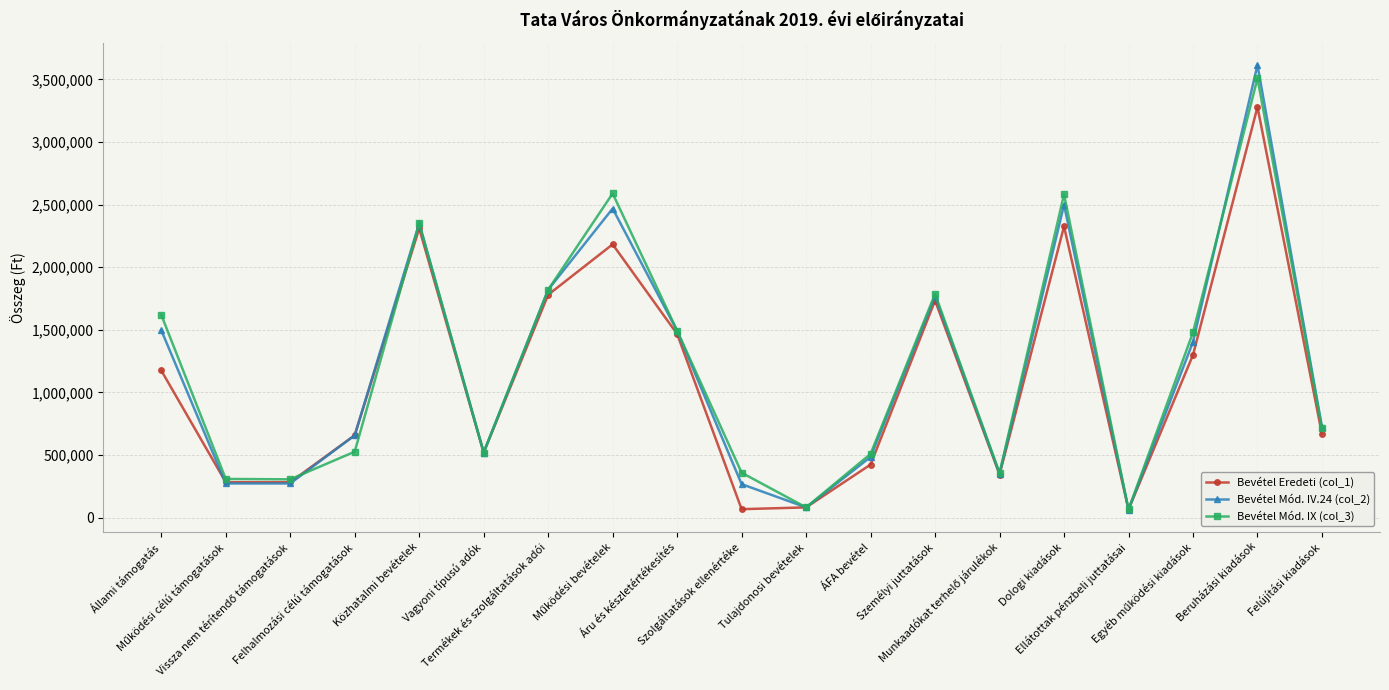

True or false: Bevétel Mód. IV.24 (col_2) has more than 0 interior local peaks.

True